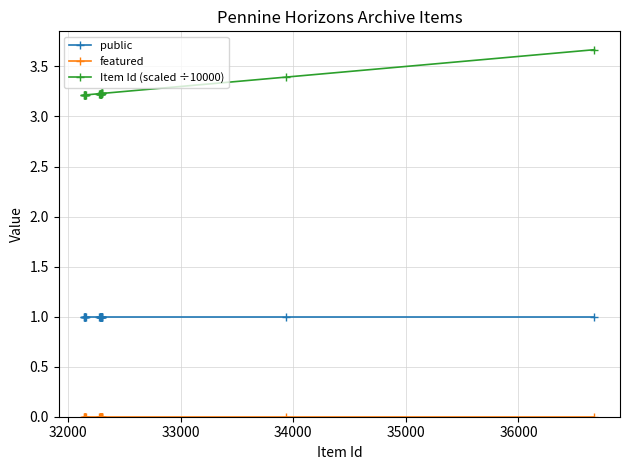

How many Item Id (scaled ÷10000) values are between 3 and 4?

25